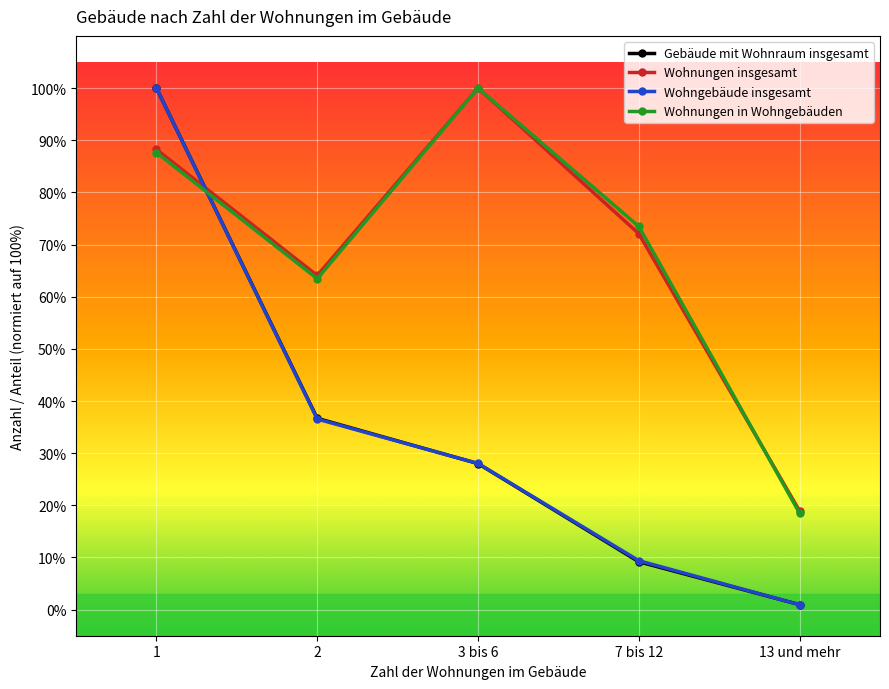

How many times do Wohngebäude insgesamt and Wohnungen insgesamt cross each other?

1